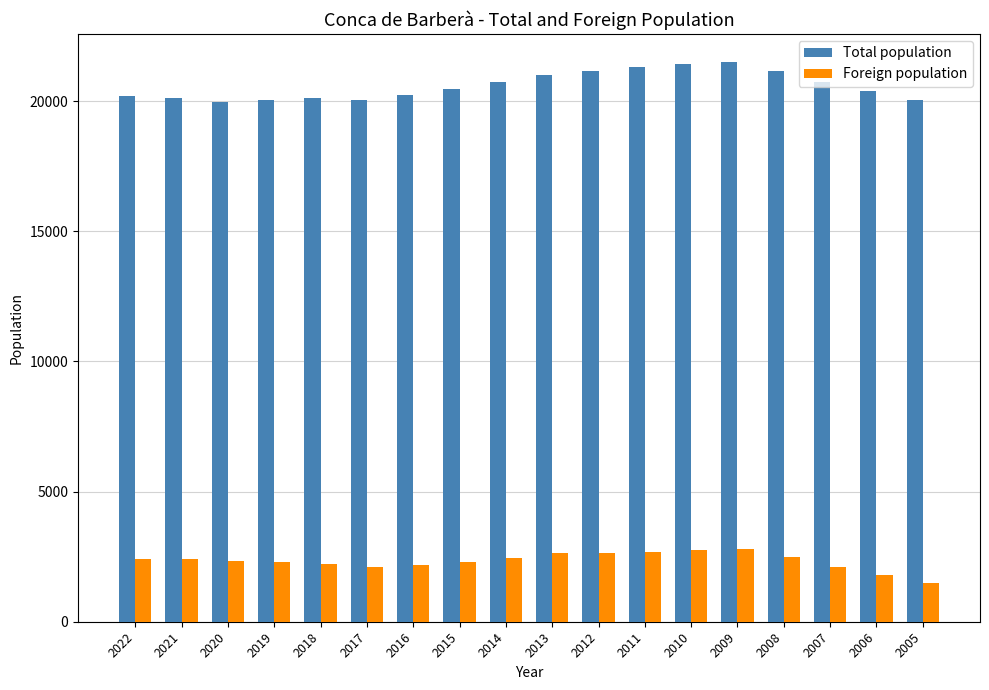

What is the average value of the Total population series?

20585